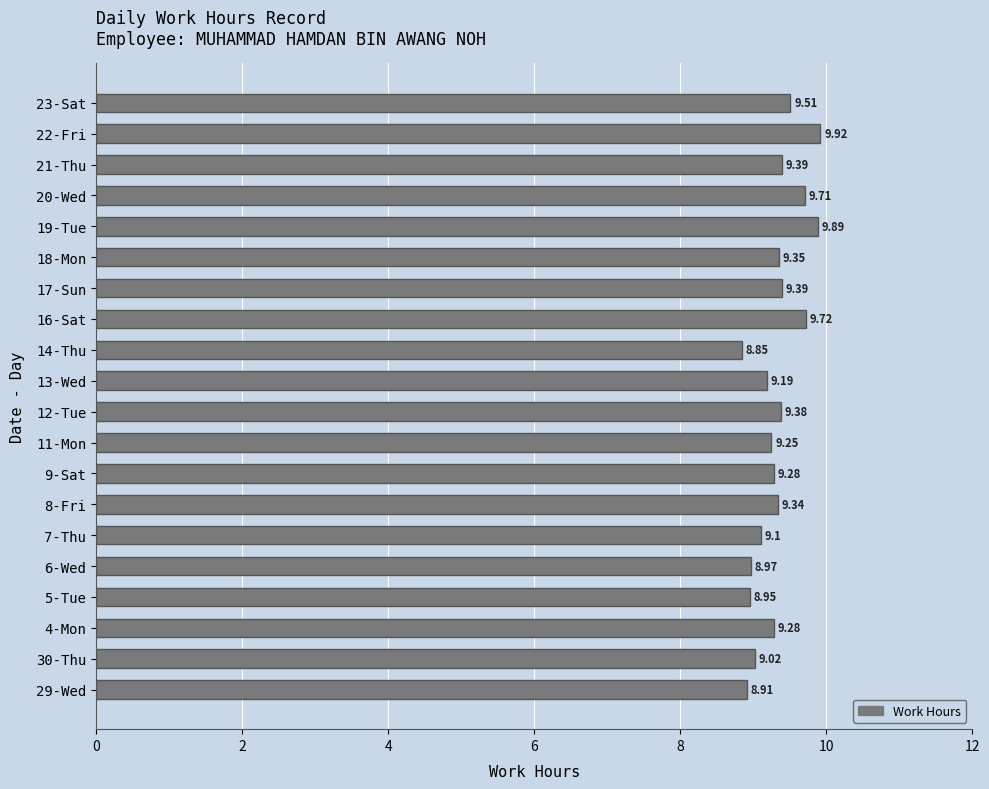

Approximately how many times larger is the value at 30-Thu compared to 19-Tue?

0.9